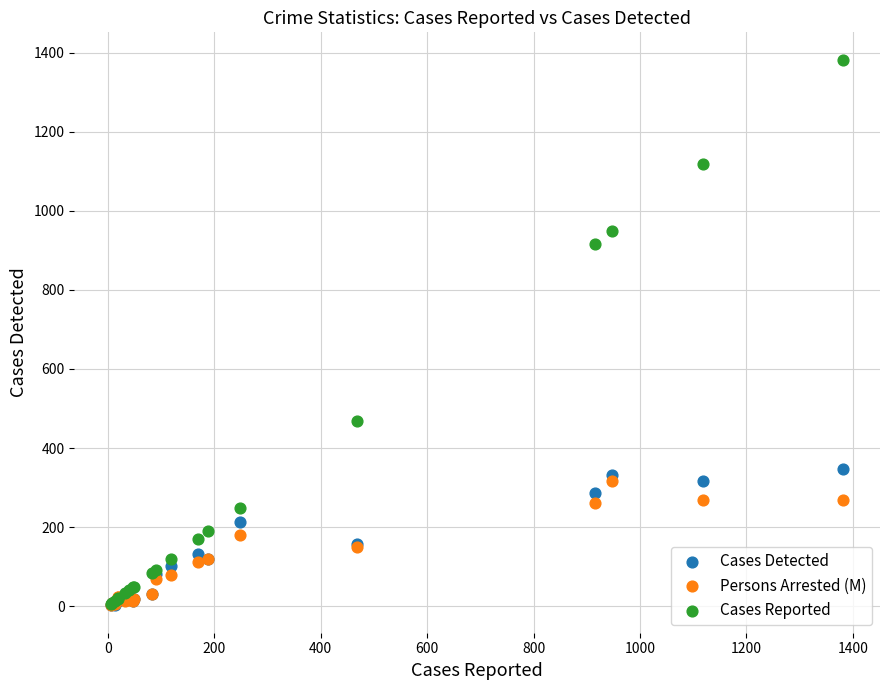

What are all the series names shown in the legend?

Cases Detected, Persons Arrested (M), Cases Reported